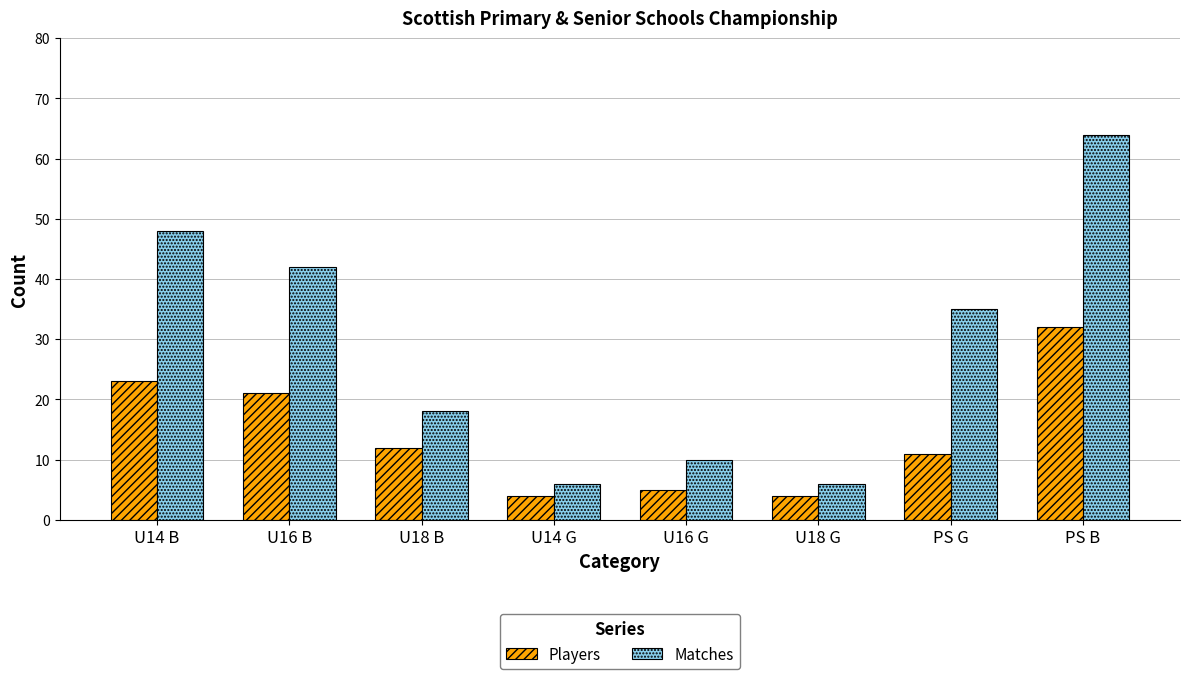

What is the total value across all series at U14 B?

71